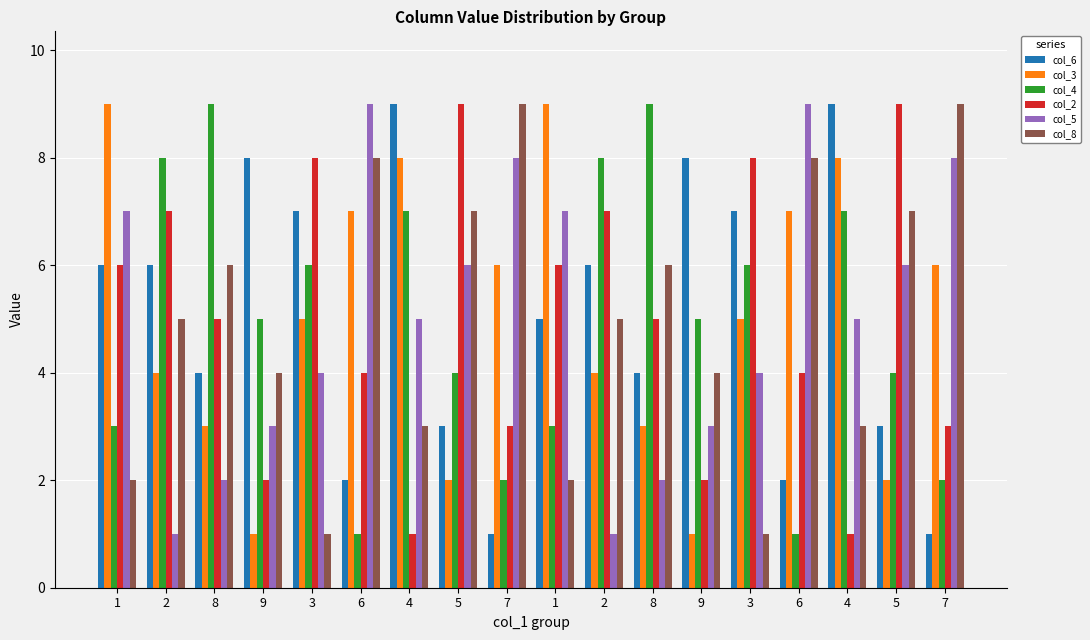

How many categories are shown in the chart?

18